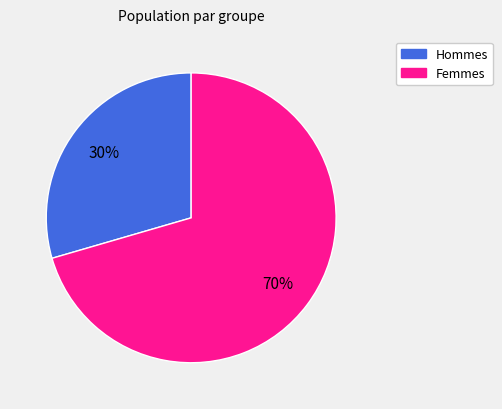

To the nearest percent, what is the average slice percentage?

50%